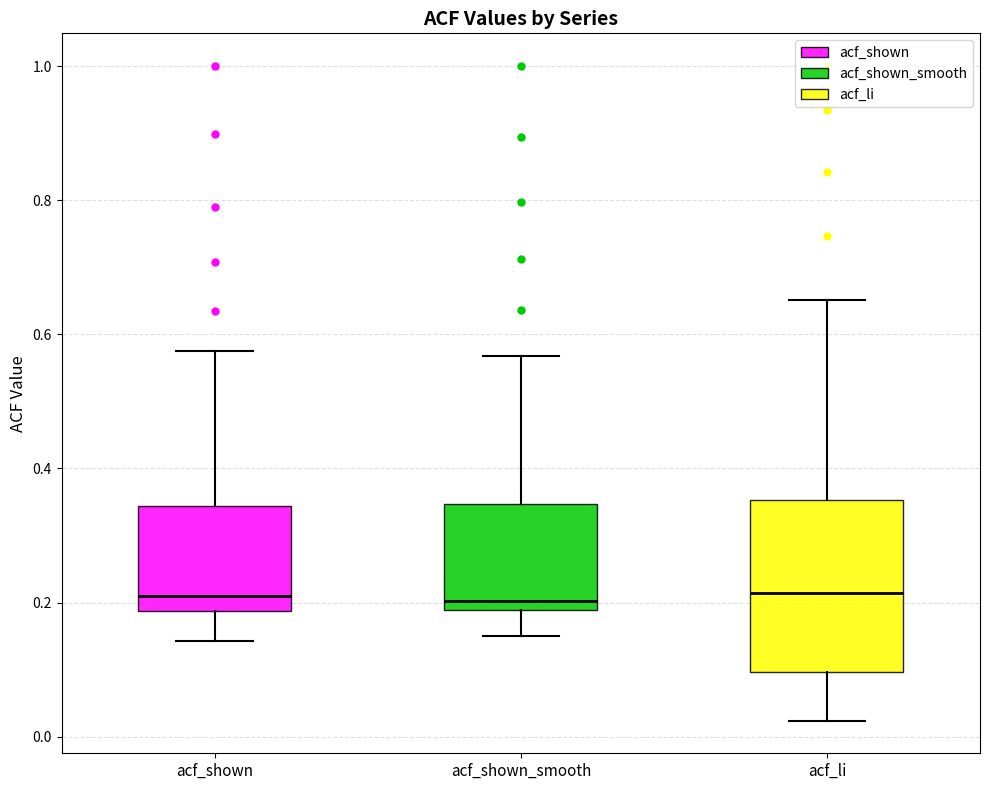

Which box is the tallest, from its lower edge to its upper edge?

acf_li